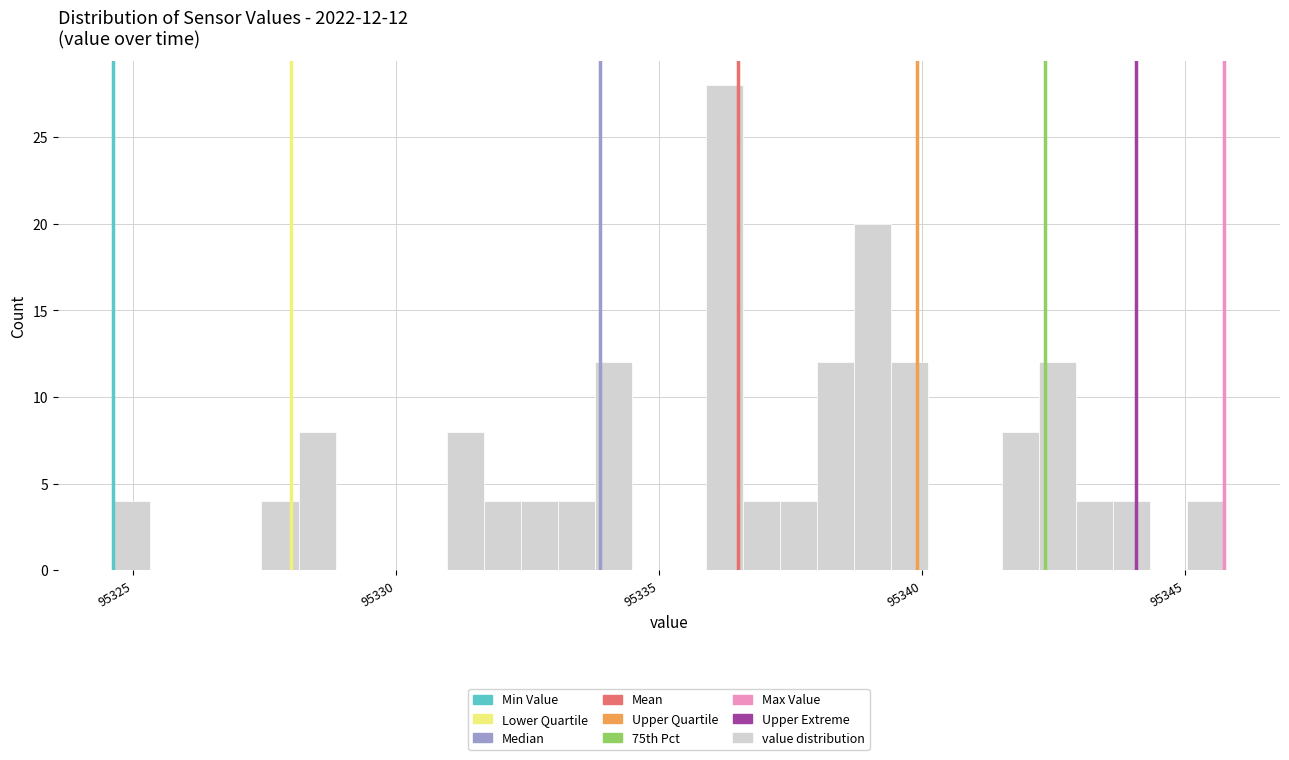

Read against the x-axis, roughly where is the centre of the tallest bar?

95336.0